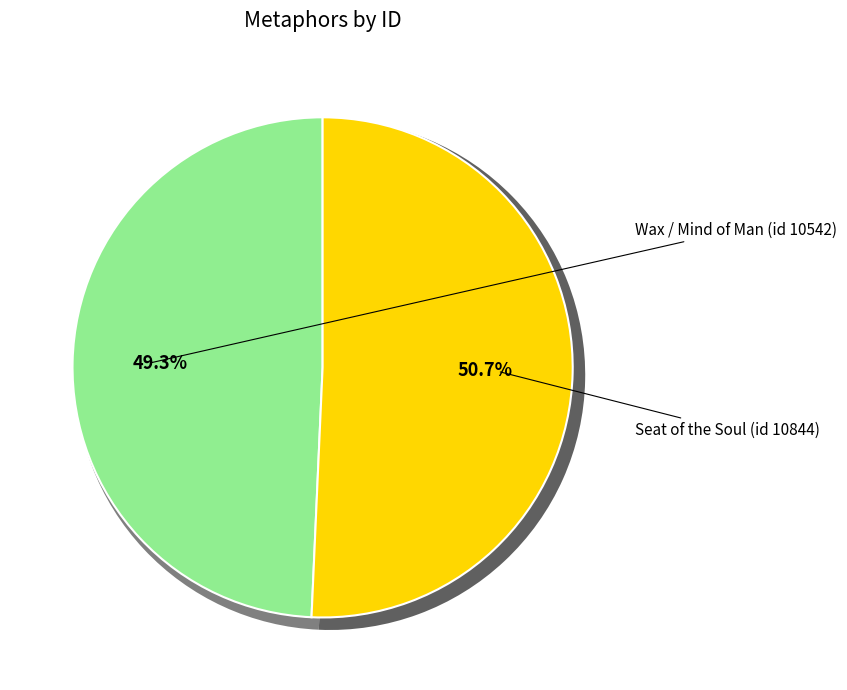

To the nearest percent, what is the combined percentage of Wax / Mind of Man (id 10542) and Seat of the Soul (id 10844)?

100%